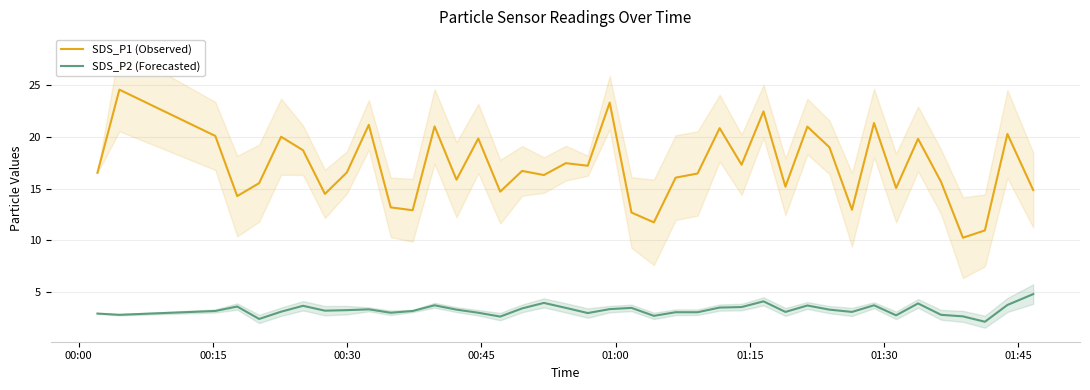

True or false: SDS_P2 (Forecasted) has more than 1 interior local peaks.

True